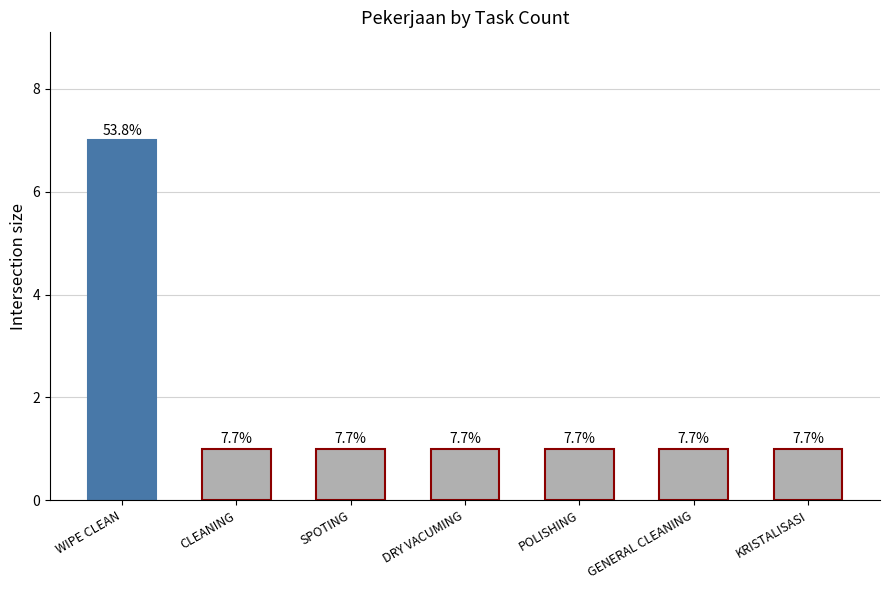

What is the value of the 1st bar from the left?

7